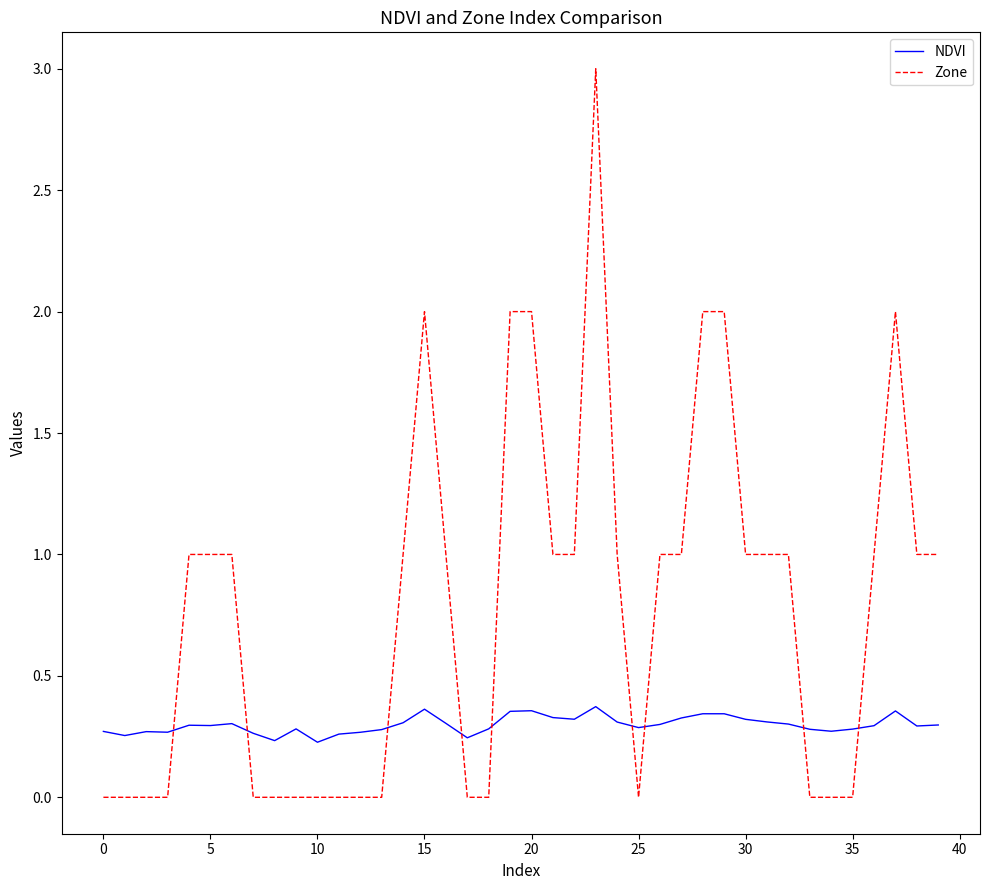

What is the greatest value displayed?

3.0